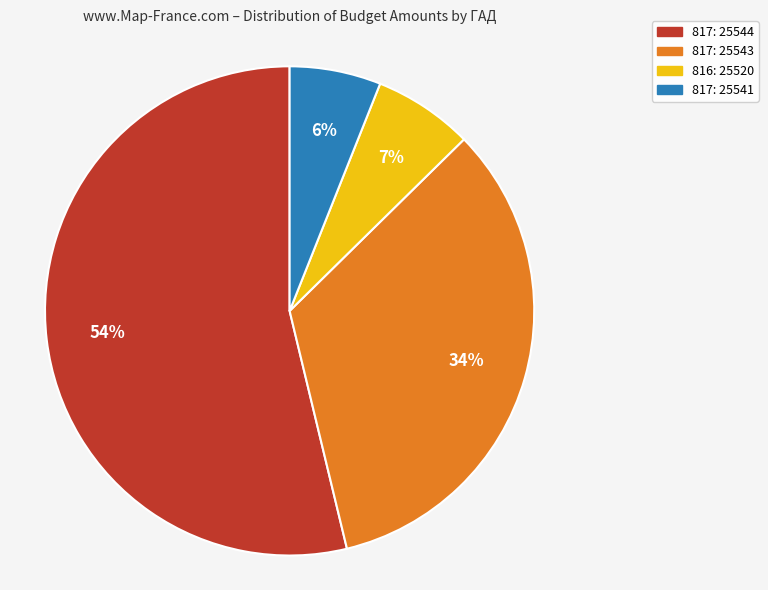

Which slice is the largest?

817: 25544